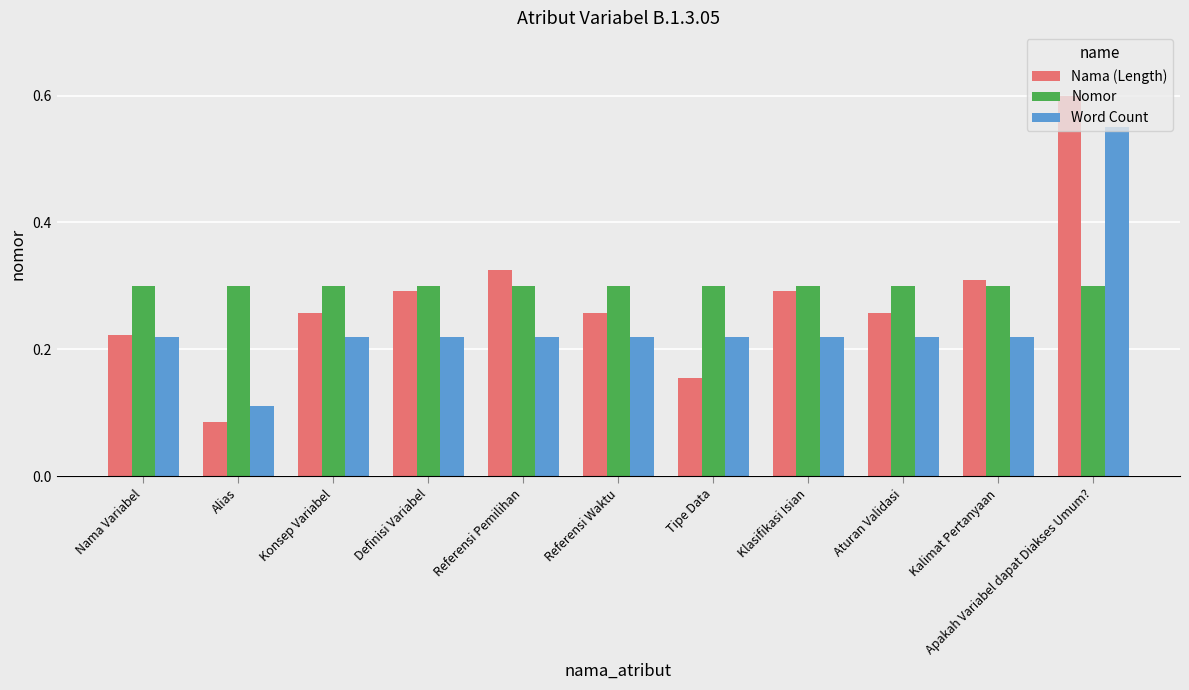

How many groups of bars are there?

11